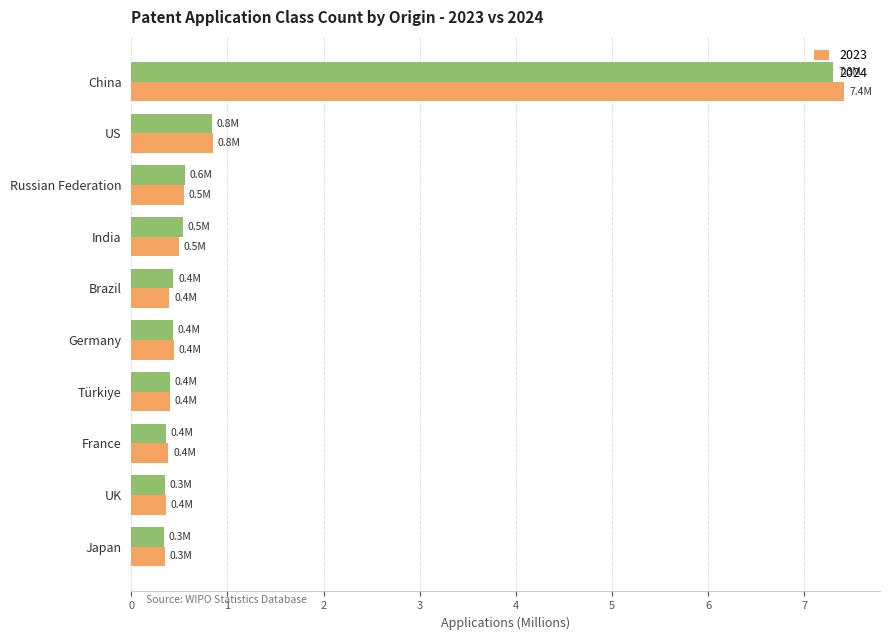

Is it true that 2024 equals 7.3 at China?

True